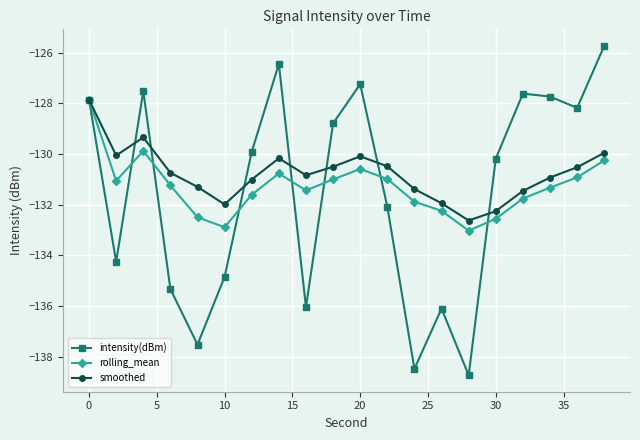

What are all the series names shown in the legend?

intensity(dBm), rolling_mean, smoothed